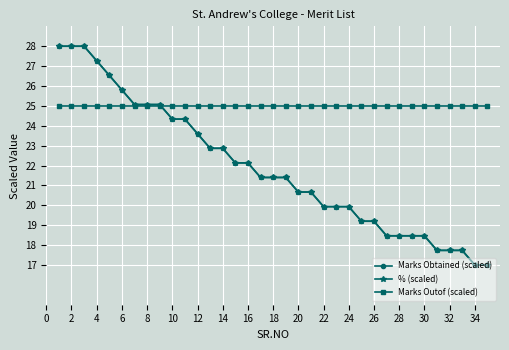

Does the chart have visible grid lines?

Yes